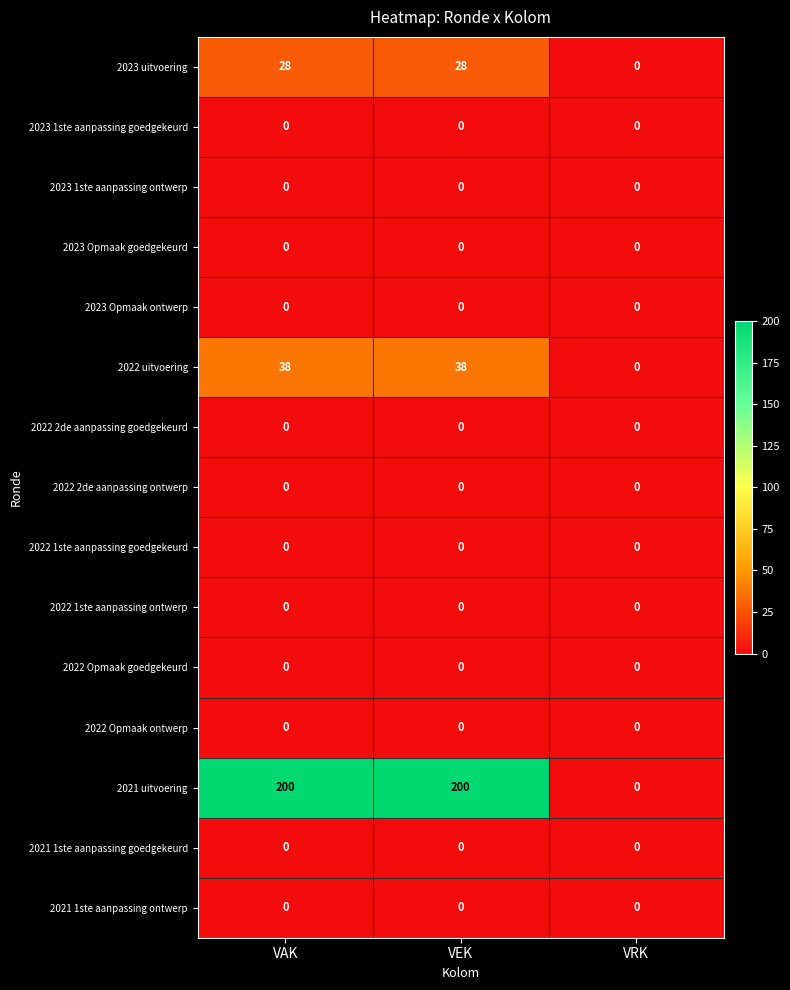

Count the number of data series in this chart.

15